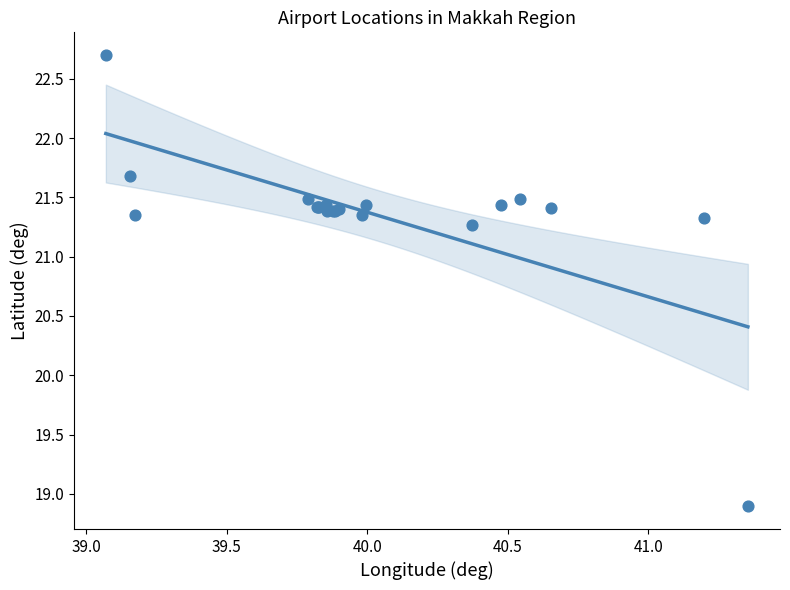

What Y value in the scatter plot is closest to 20?

18.9